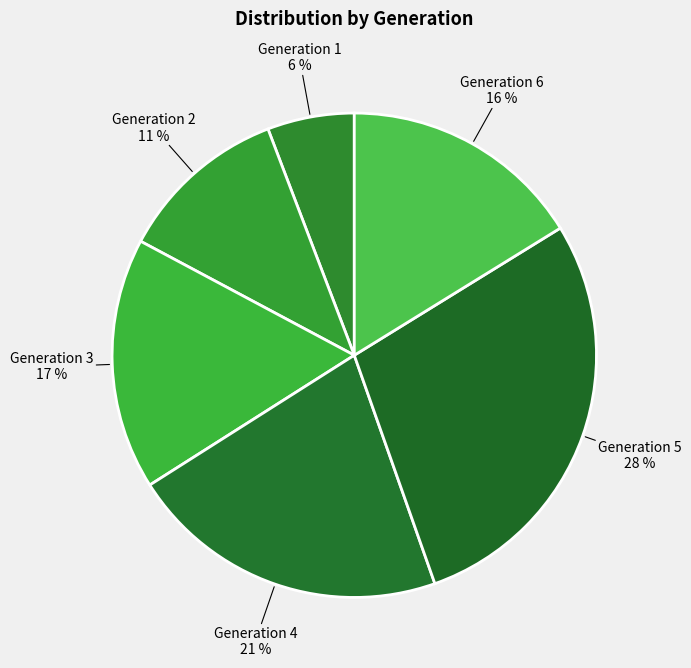

How many segments does this pie chart have?

6